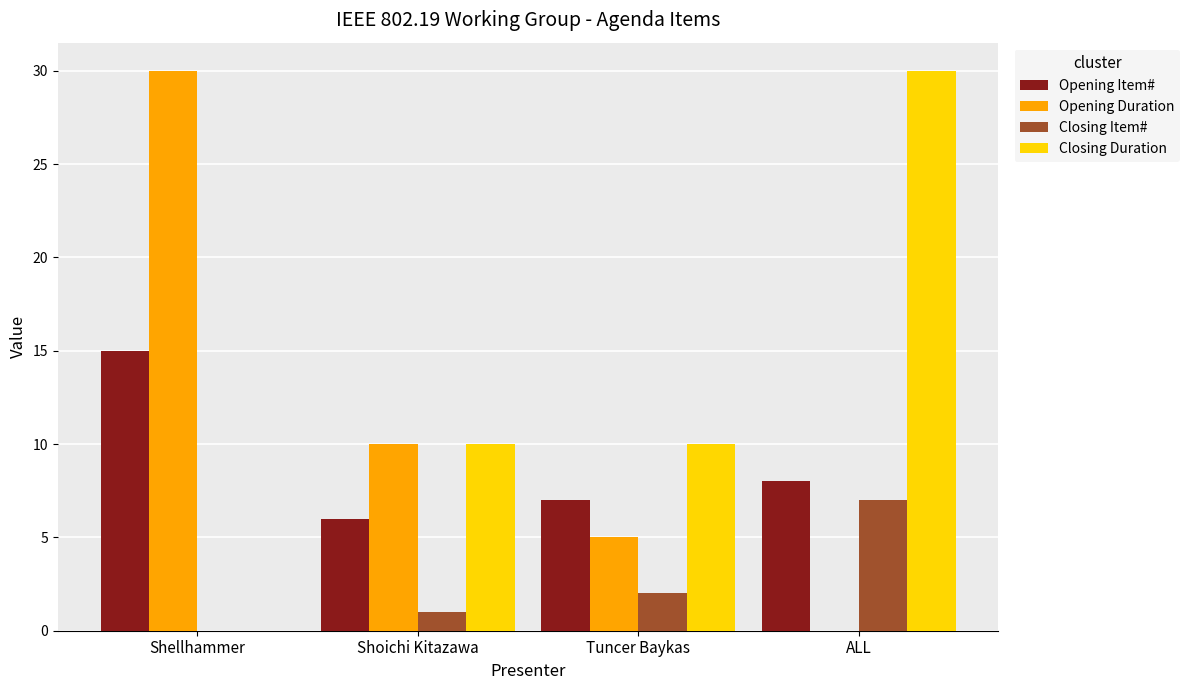

Where is Closing Item# nearest to the value 3?

Tuncer Baykas